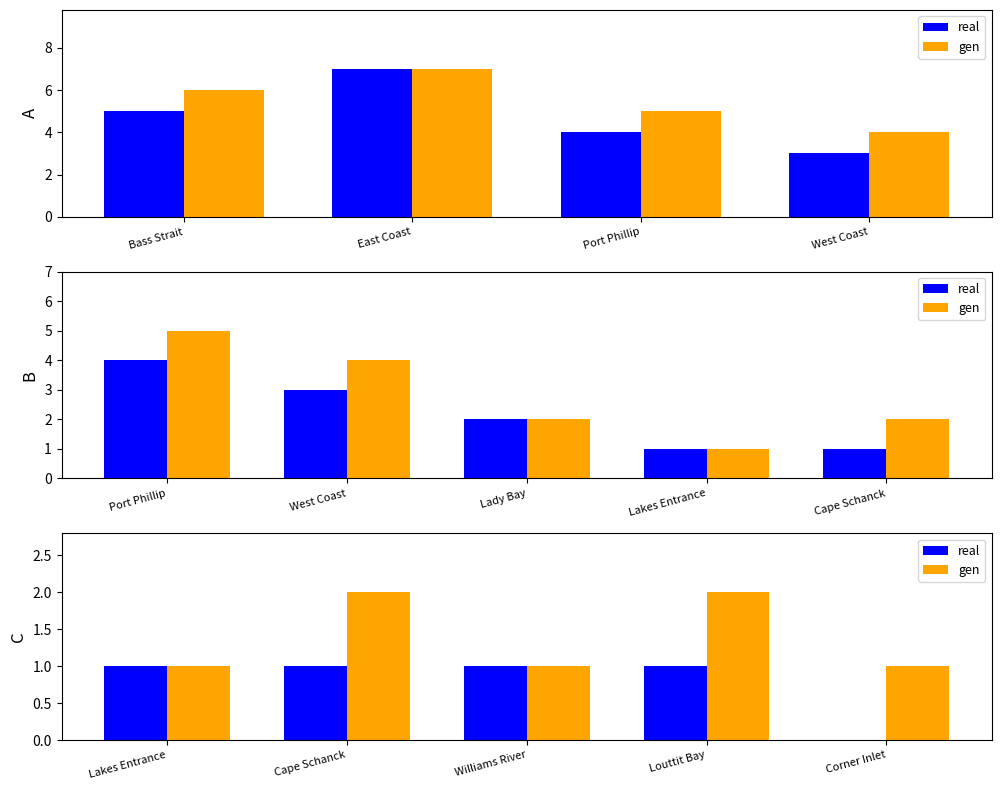

Rank the series by their average value, from highest to lowest.

gen, real